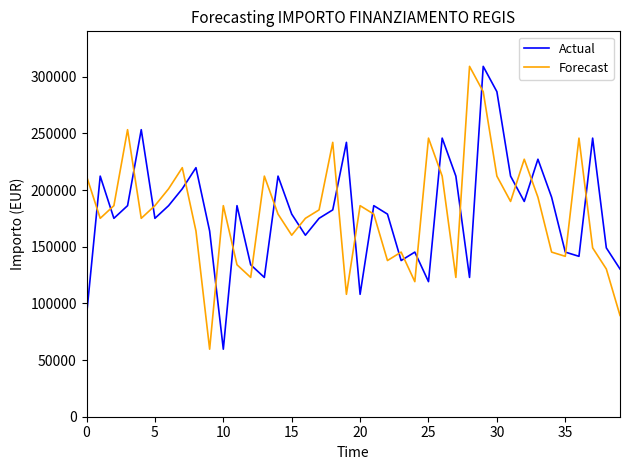

What is the average value of the Actual series?

180143.2